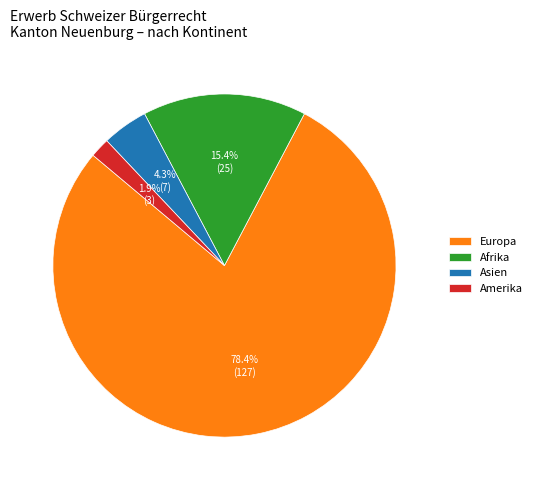

What is the ratio of the value at Asien to the value at Amerika?

2.3